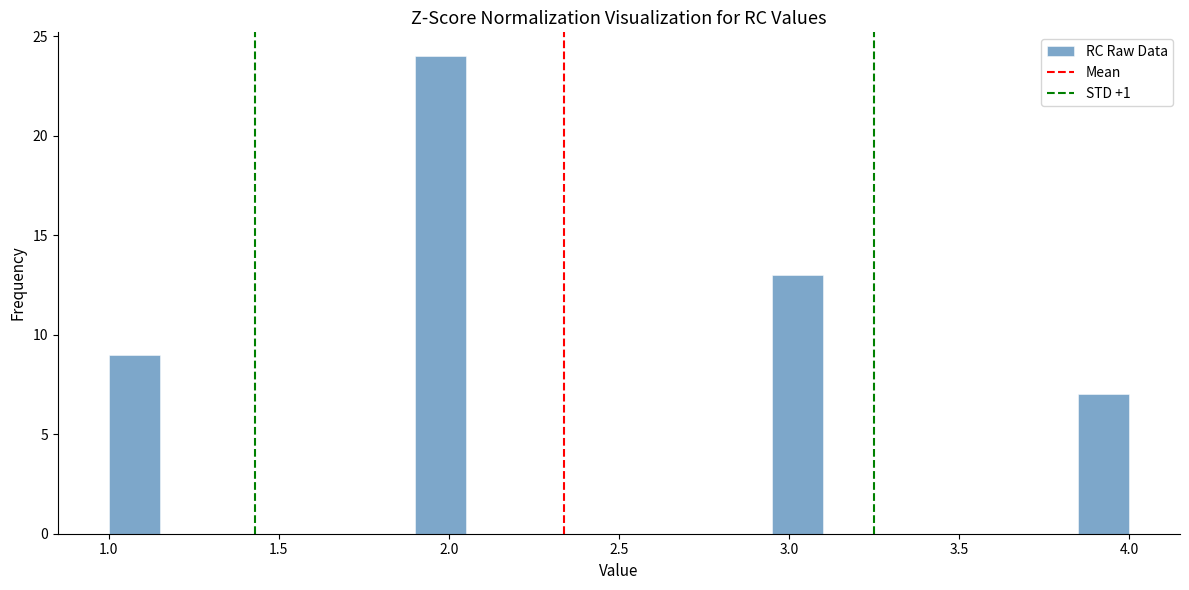

Around what value on the x-axis is the tallest bar? Give the approximate position of its centre, as read against the axis.

2.00